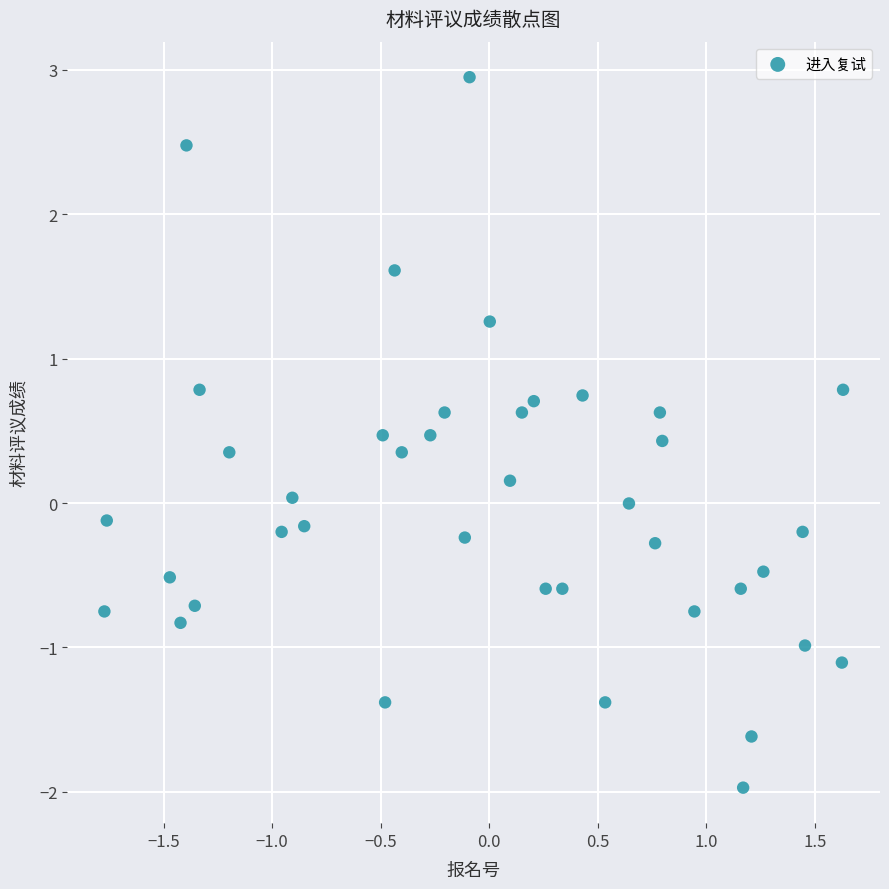

What is the range of Y values (max minus min)?

4.9